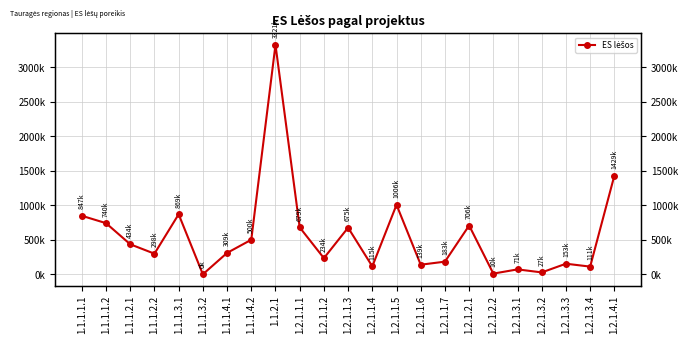

At which category does the data reach its first local peak?

1.1.1.3.1